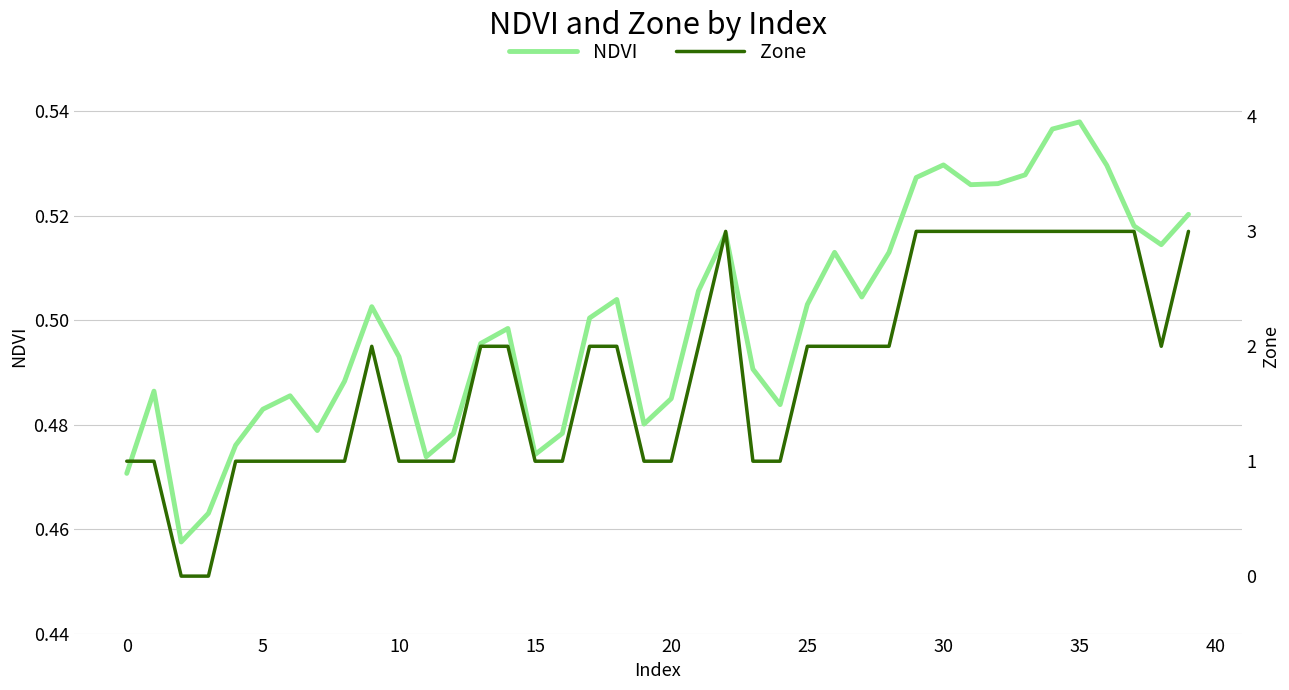

What is the minimum value for NDVI?

0.5